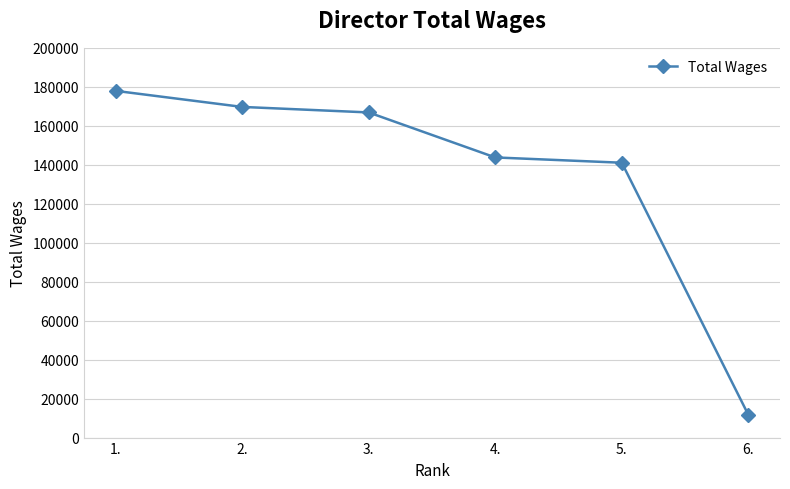

Is this an area chart (filled region under the line)?

No